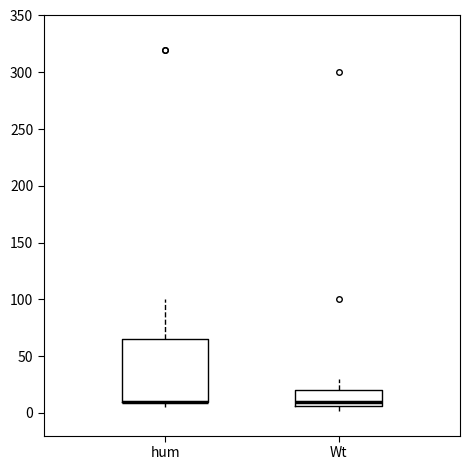

Reading left to right, transcribe this box plot: for each box, give where its median line is, the range the box spans, and where its two whiskers end, as read against the y-axis. The values are not printed on the chart, so give them approximately, as read against the axis.

hum: median 10 (drawn on the box's lower edge), box 10 to 65, whiskers 5 to 100
Wt: median 10, box 5 to 20, whiskers 0 to 30